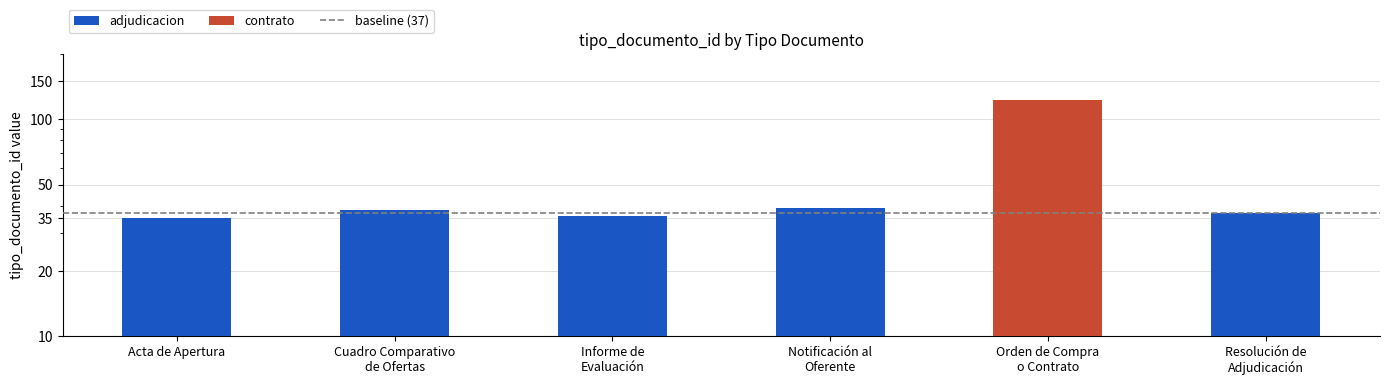

Are the bars horizontal?

No